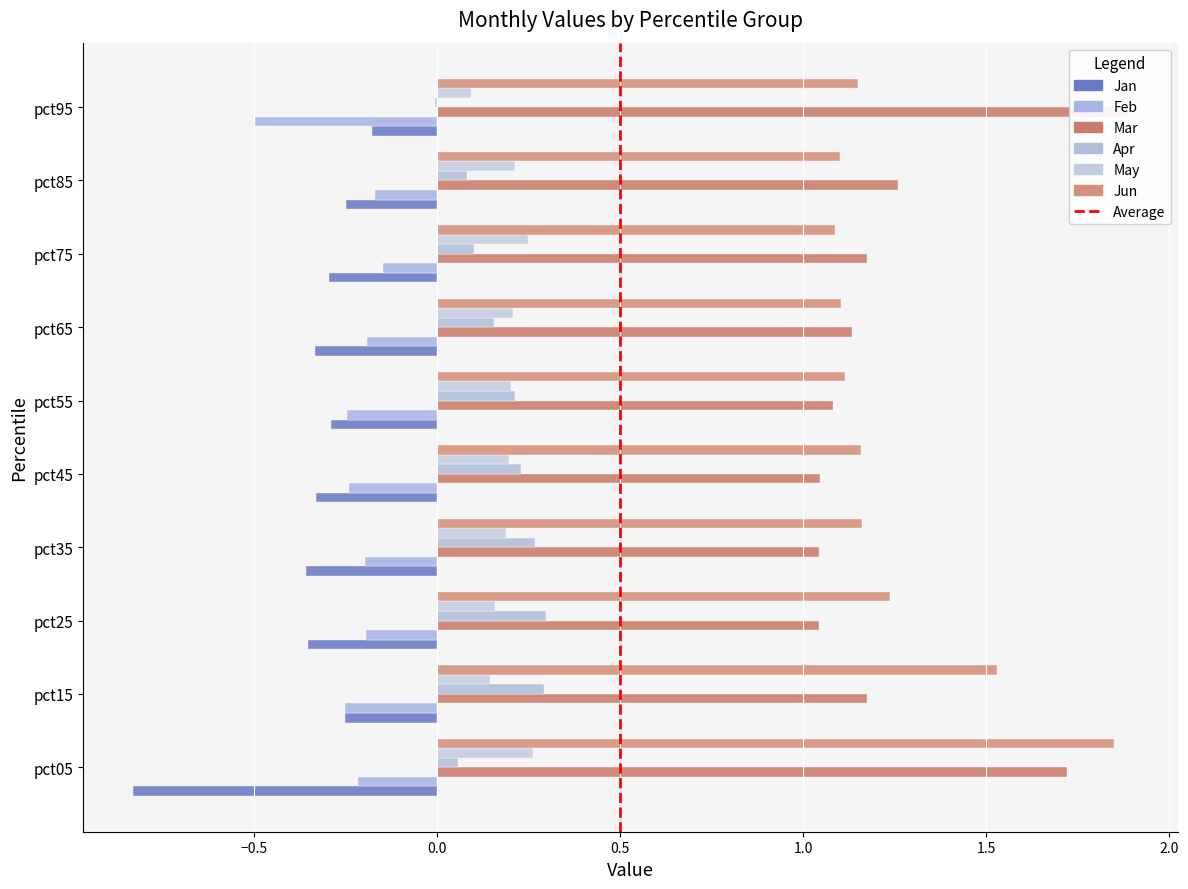

Rank the categories by Feb value from highest to lowest.

pct75, pct85, pct65, pct25, pct35, pct05, pct45, pct55, pct15, pct95